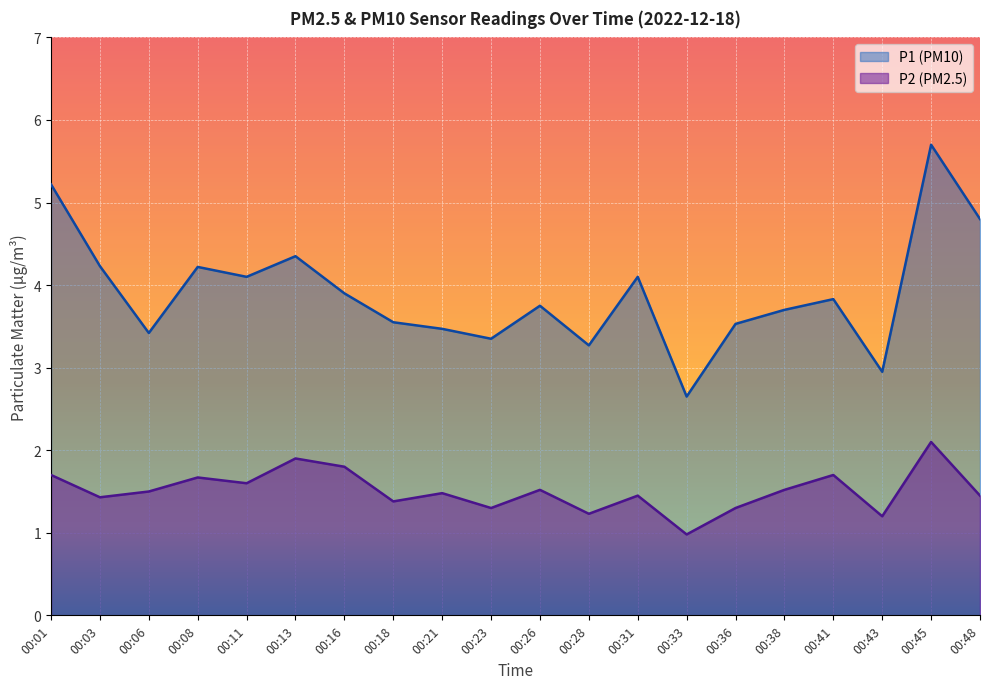

Reading right to left, extract all data points from this chart.

P1: 00:48=4.8	00:45=5.7	00:43=3.0	00:41=3.8	00:38=3.7	00:36=3.5	00:33=2.6	00:31=4.1	00:28=3.3	00:26=3.8	00:23=3.4	00:21=3.5	00:18=3.5	00:16=3.9	00:13=4.3	00:11=4.1	00:08=4.2	00:06=3.4	00:03=4.2	00:01=5.2
P2: 00:48=1.4	00:45=2.1	00:43=1.2	00:41=1.7	00:38=1.5	00:36=1.3	00:33=1.0	00:31=1.4	00:28=1.2	00:26=1.5	00:23=1.3	00:21=1.5	00:18=1.4	00:16=1.8	00:13=1.9	00:11=1.6	00:08=1.7	00:06=1.5	00:03=1.4	00:01=1.7